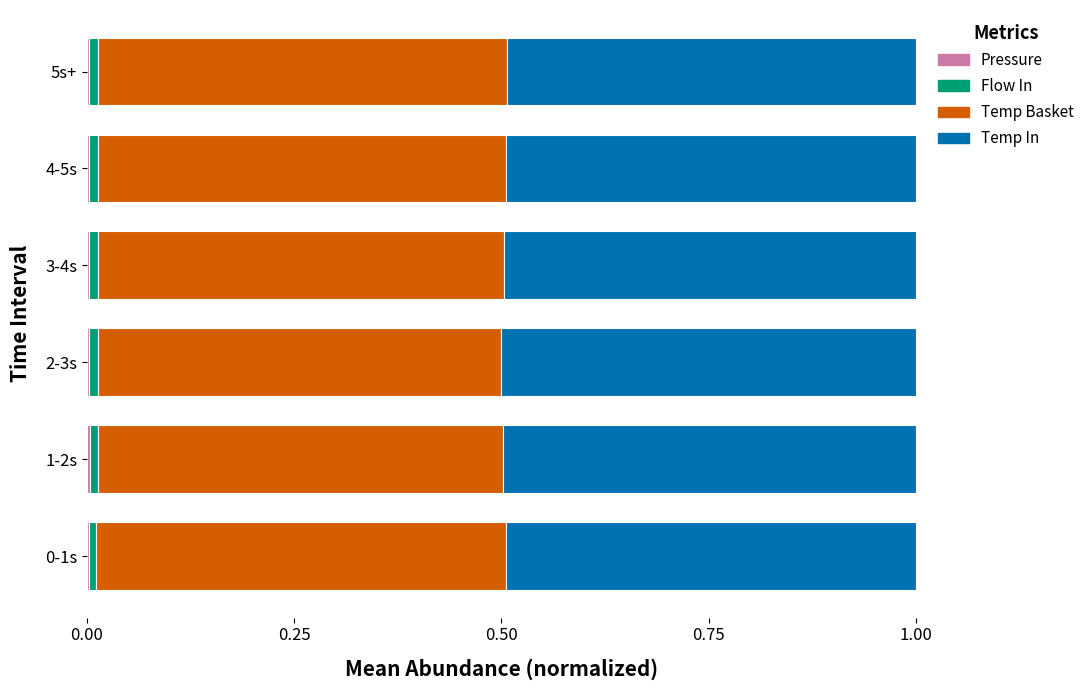

How many categories are shown in the chart?

6